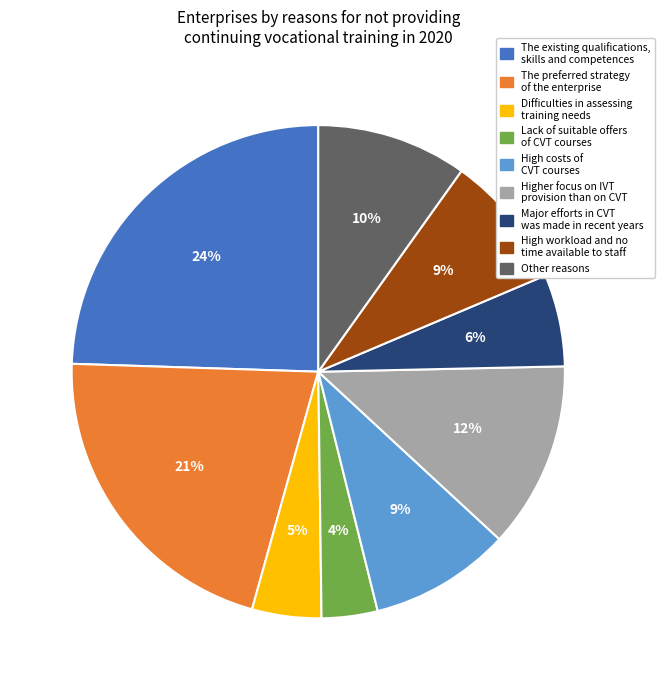

Which category has the smallest portion of the pie?

Lack of suitable offers of CVT courses